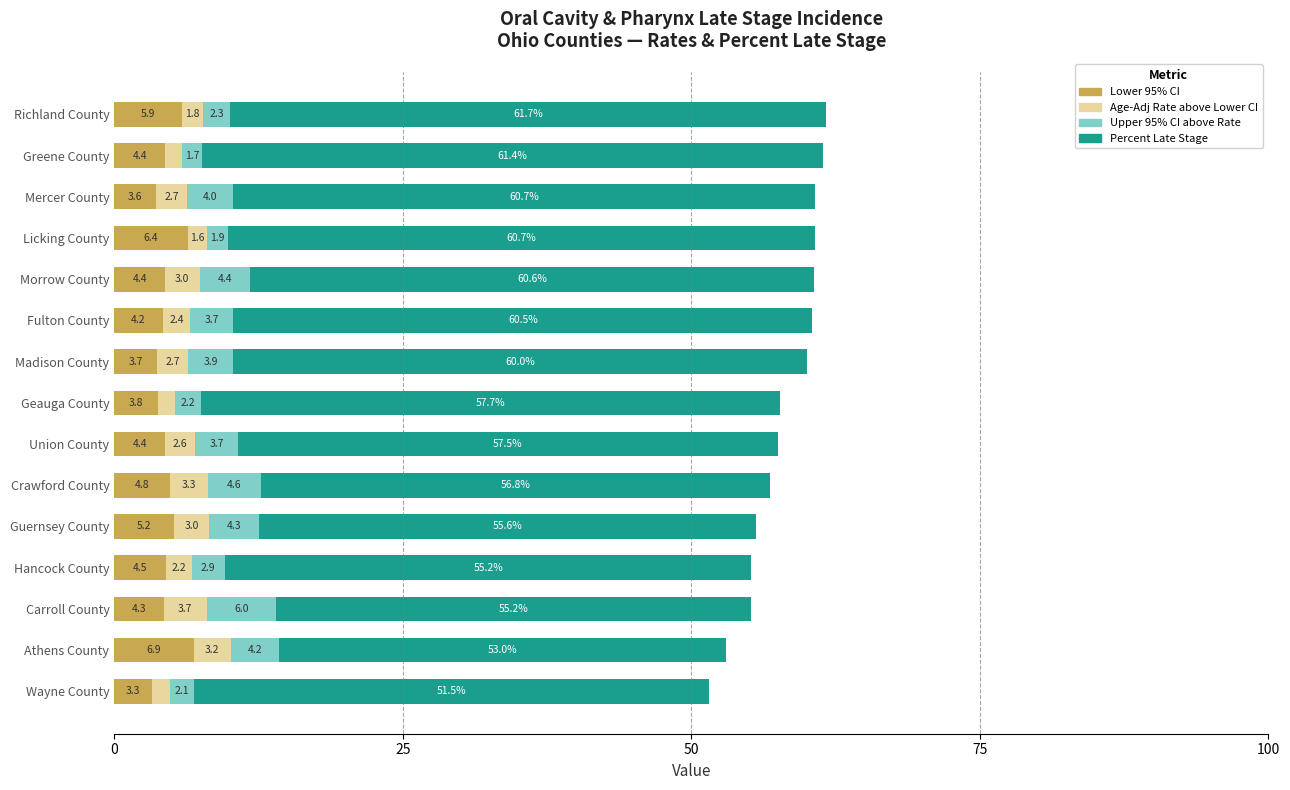

How many categories are shown in the chart?

15